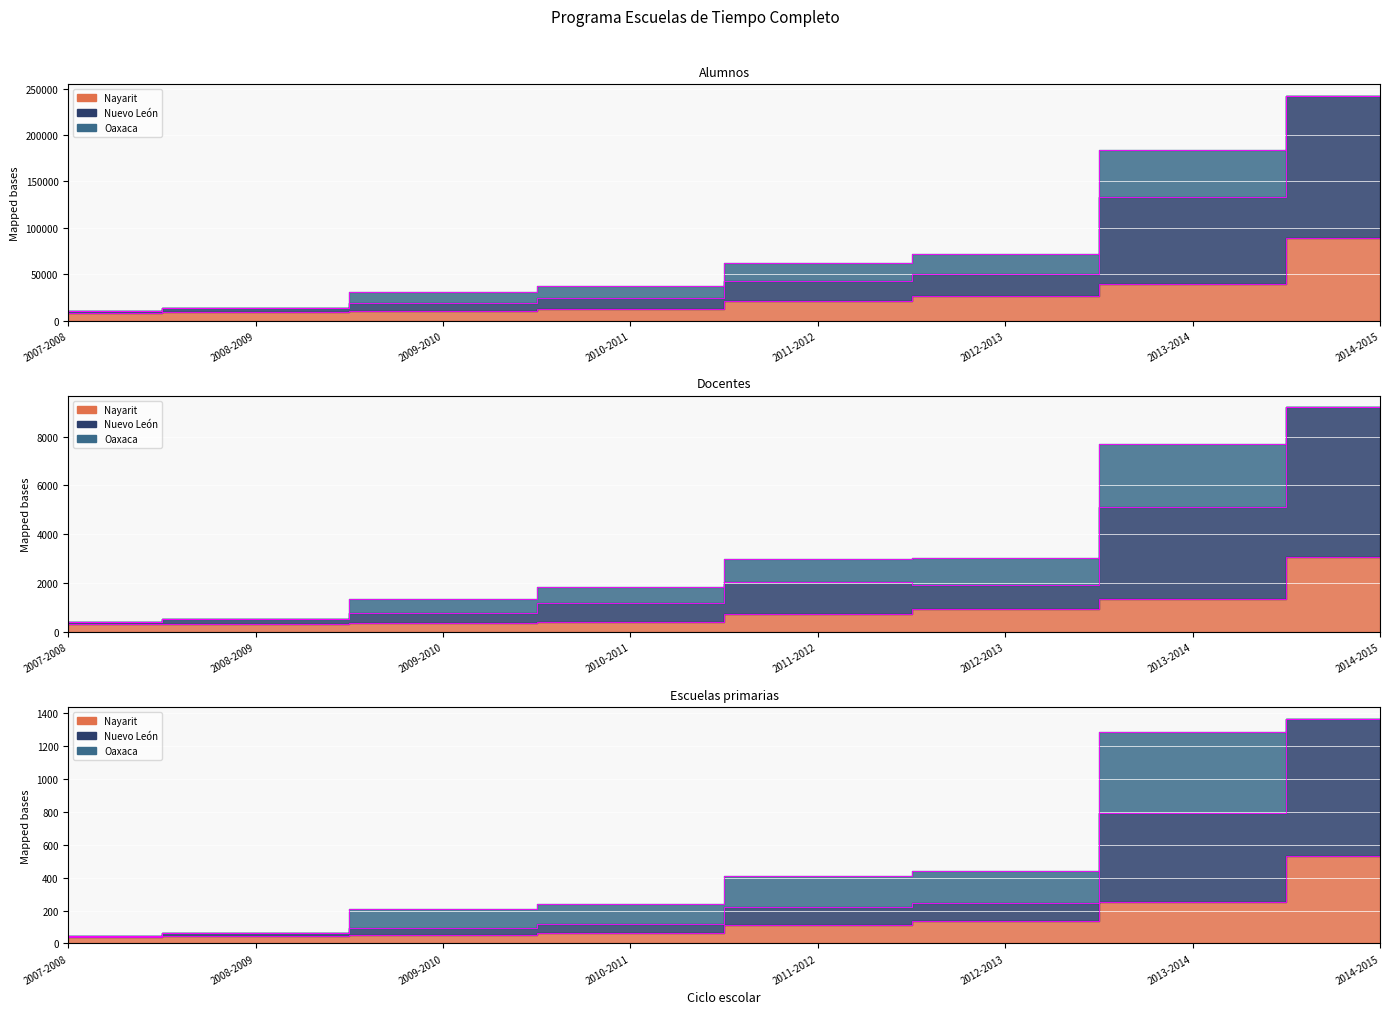

How many lines are shown in the chart?

6